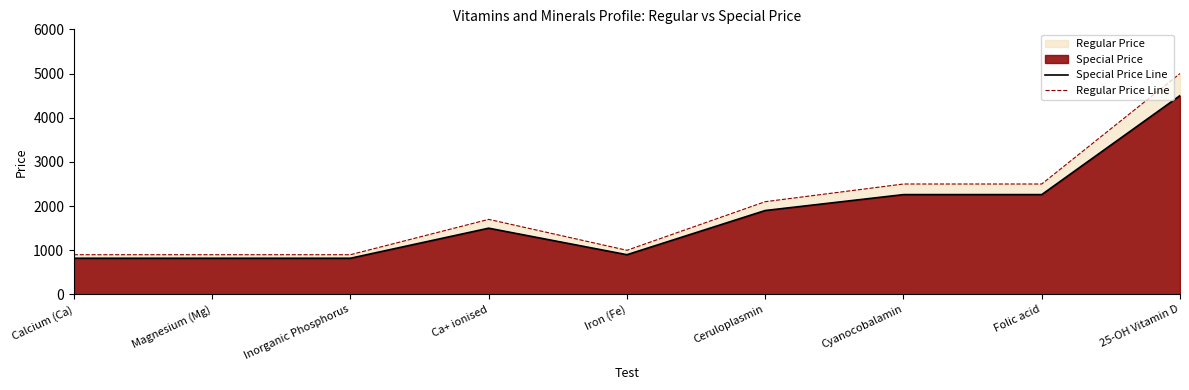

Does the chart display data point markers on the line(s)?

No